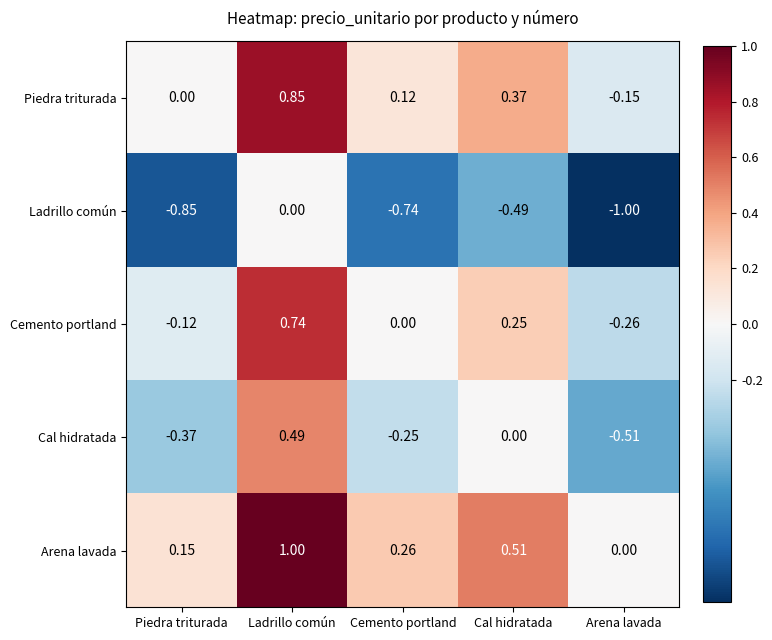

At which category is the sum across all series the highest?

Ladrillo común